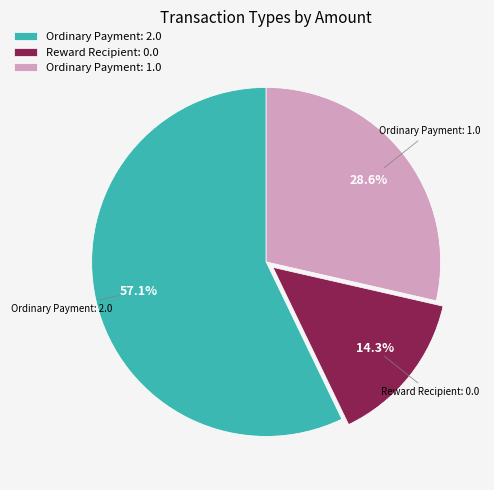

To the nearest percent, what is the difference between the largest and smallest slice percentages?

43%